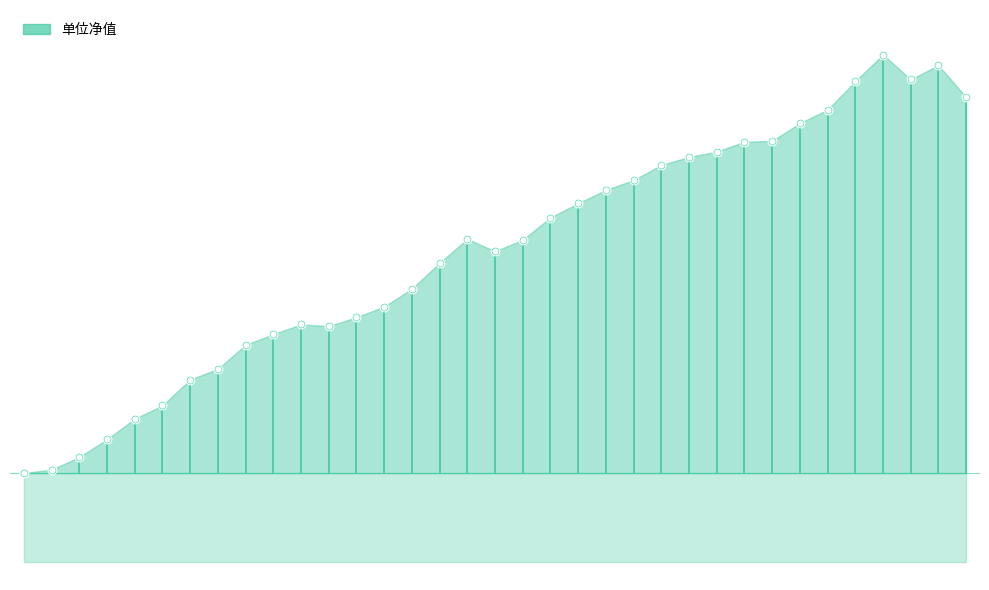

What is the ratio of the value at 2024-01-22 to the value at 2024-01-29?

1.0